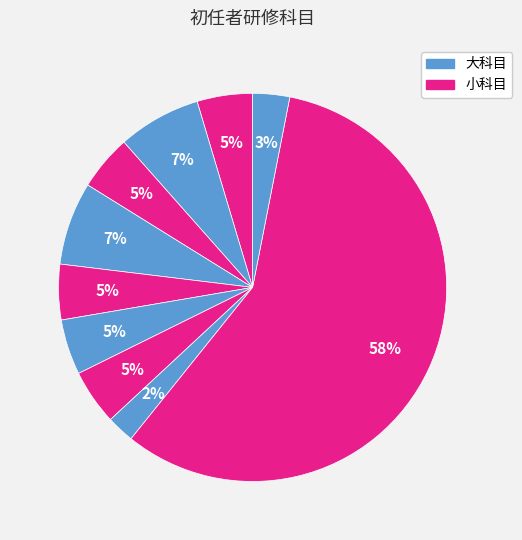

How many slices are in this pie chart?

10